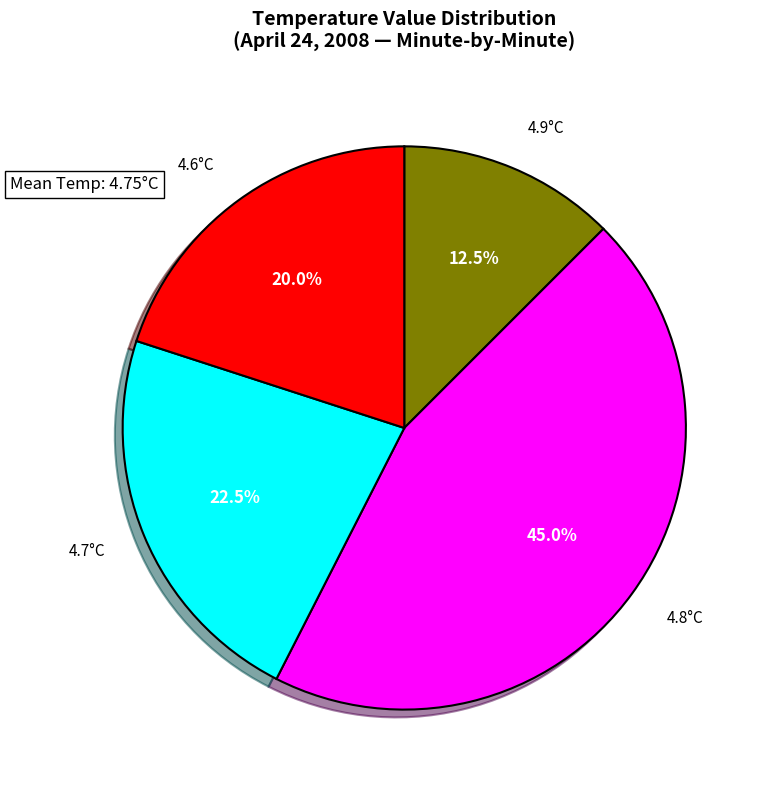

True or false: 36 accounts for 1% of the total.

False